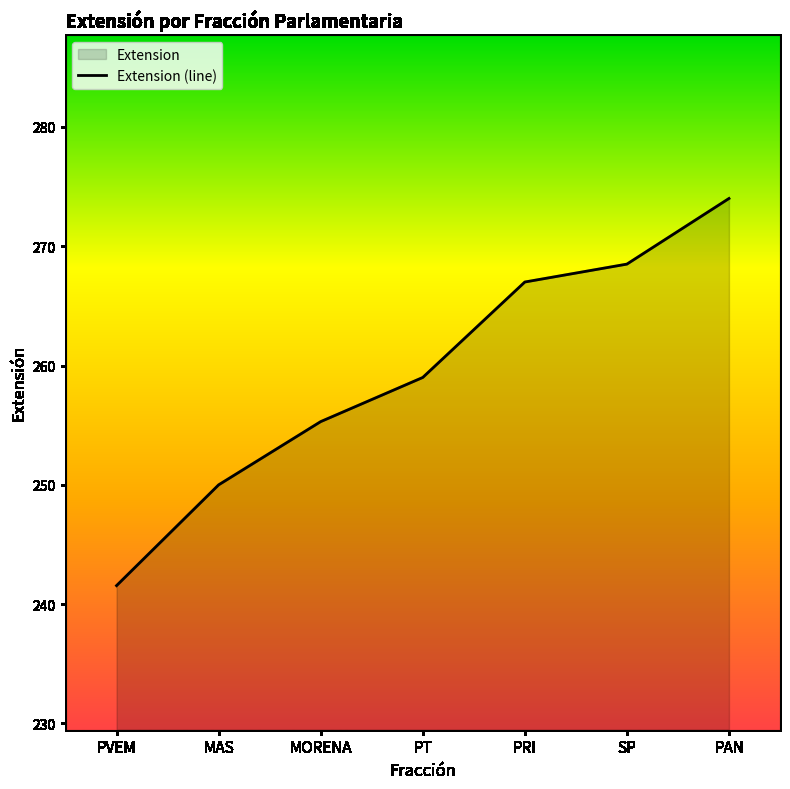

What is the smallest value displayed?

241.6